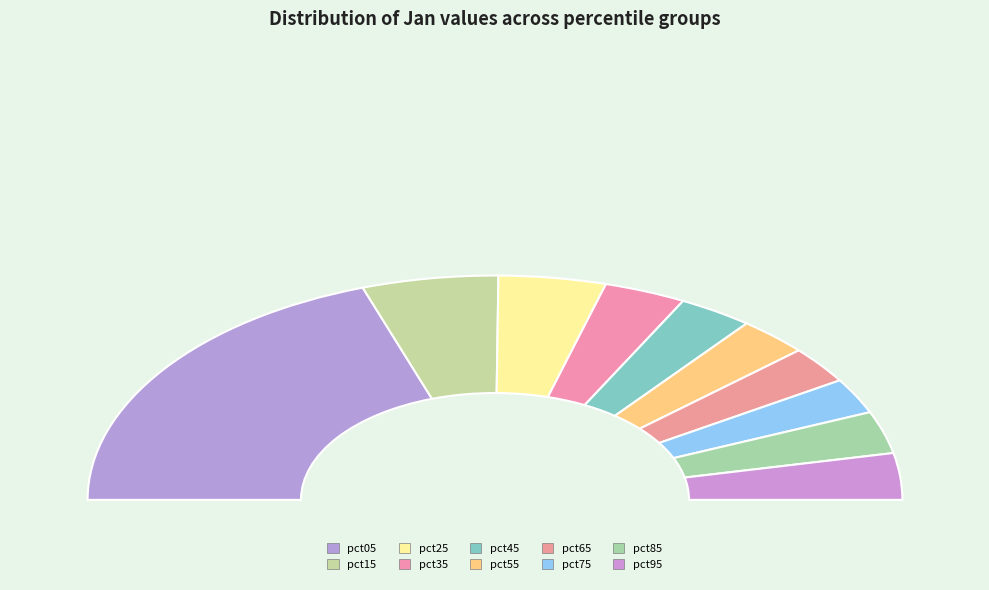

Which slice is the smallest?

pct75